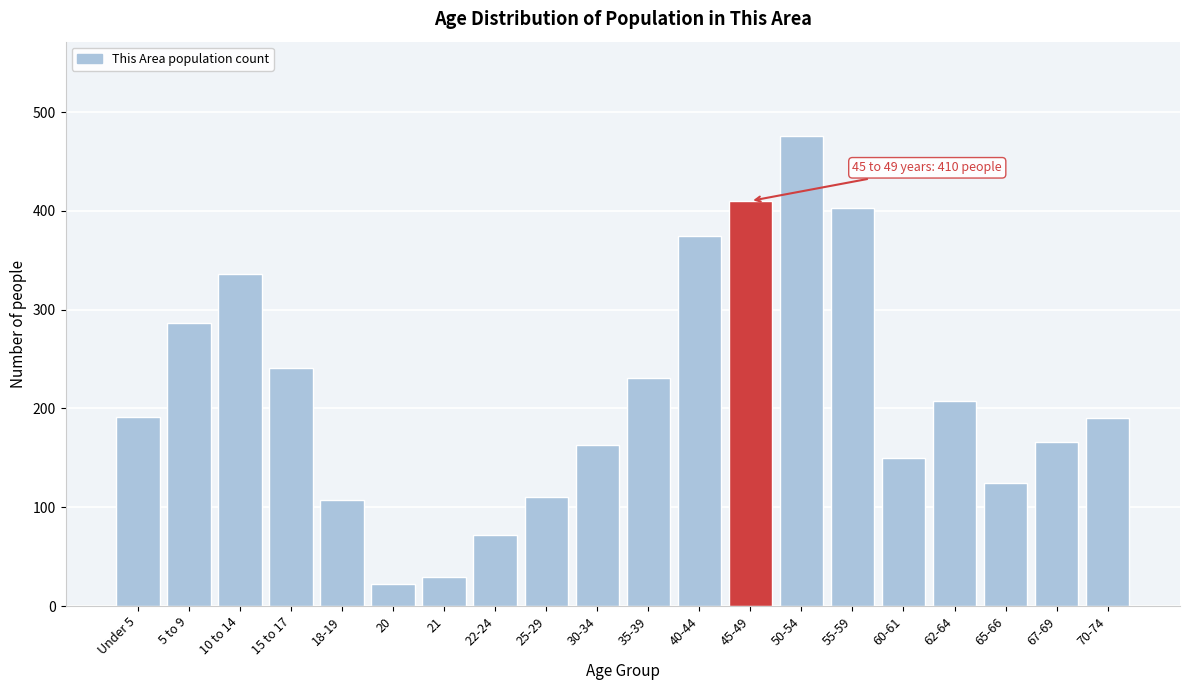

What is the value of the 6th bar from the left?

22